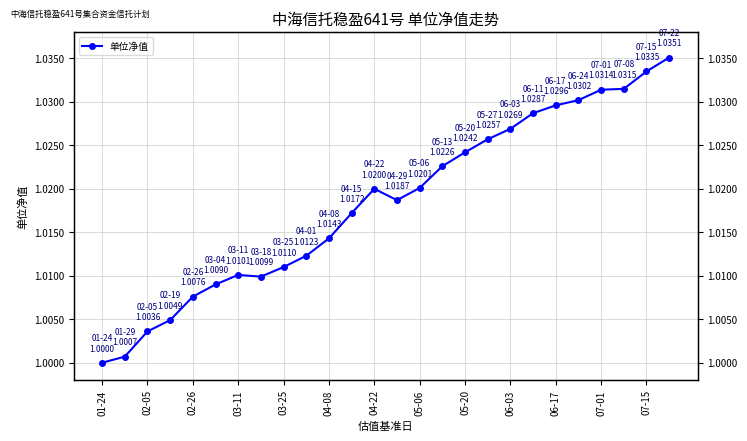

Count the number of data series in this chart.

1